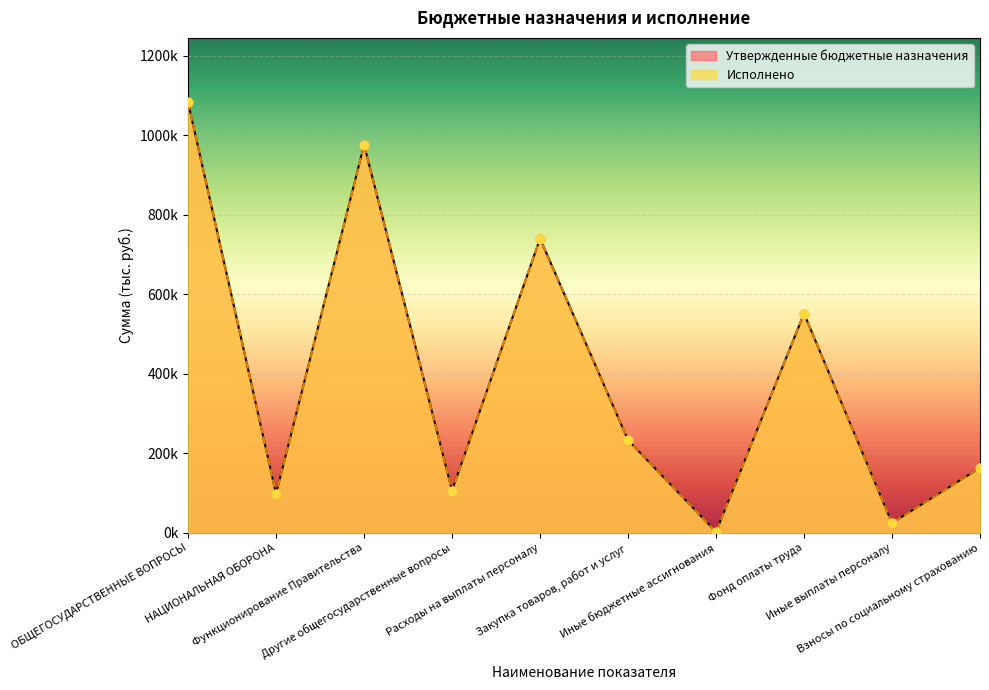

What are all the series names shown in the legend?

Утвержденные бюджетные назначения, Исполнено